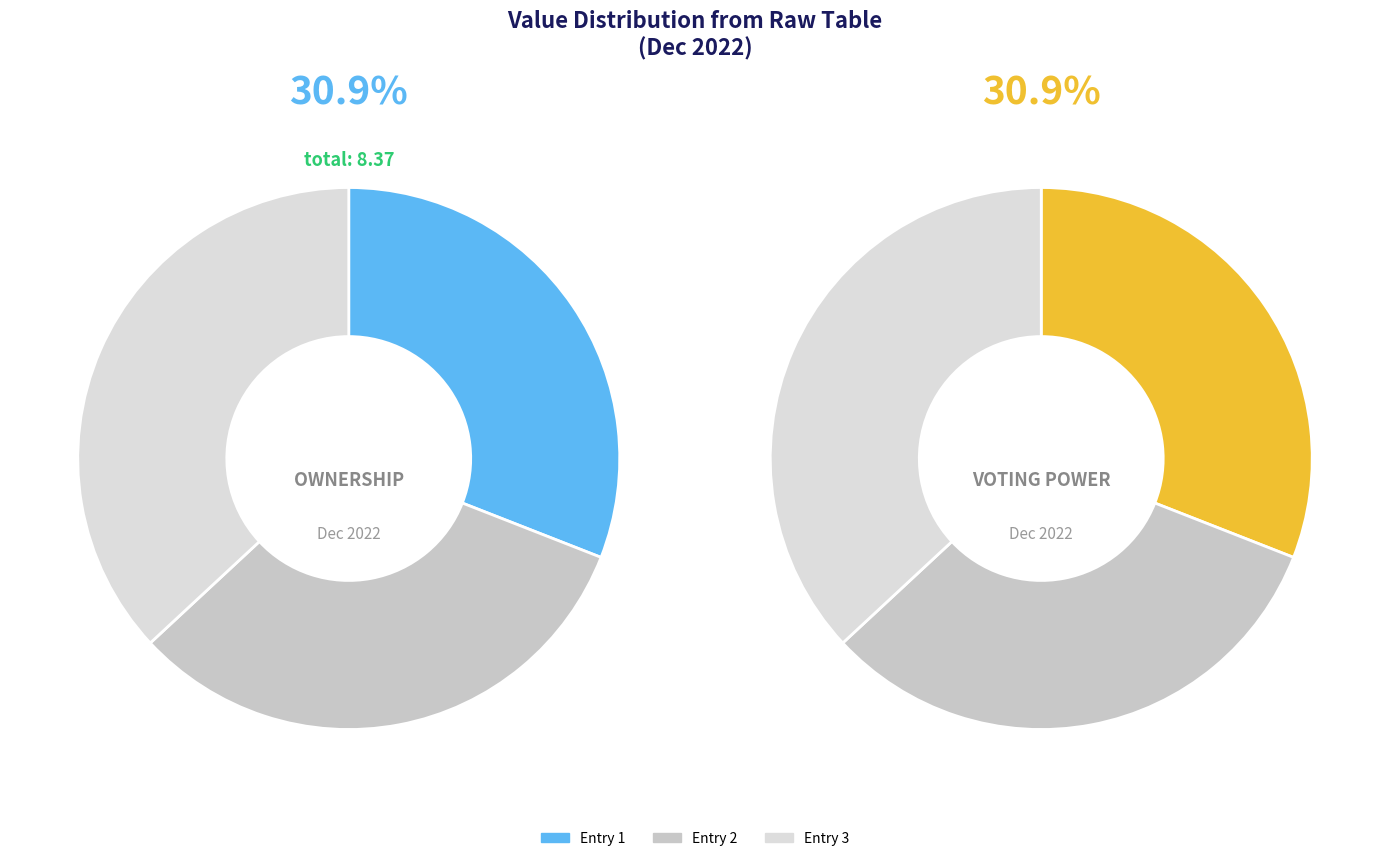

Count the number of slices in the pie.

3